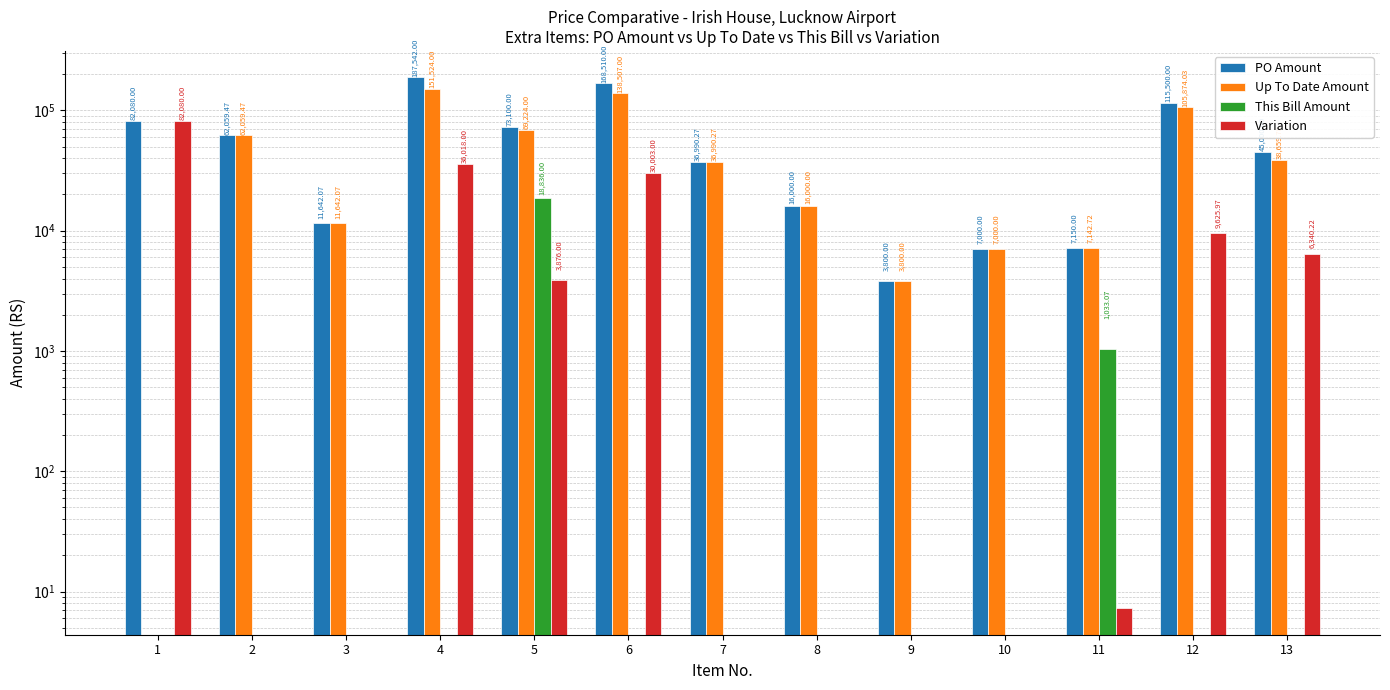

Reading left to right, transcribe all the data shown in this chart.

PO Amount: 82080.0	62059.5	11642.1	187542.0	73100.0	168510.0	36990.3	16000.0	3800.0	7000.0	7150.0	115500.0	45000.0
Up To Date Amount: 0.0	62059.5	11642.1	151524.0	69224.0	138507.0	36990.3	16000.0	3800.0	7000.0	7142.7	105874.0	38659.8
This Bill Amount: 0.0	0.0	0.0	0.0	18836.0	0.0	0.0	0.0	0.0	0.0	1033.1	0.0	0.0
Variation: 82080.0	0.0	0.0	36018.0	3876.0	30003.0	0.0	0.0	0.0	0.0	7.3	9626.0	6340.2